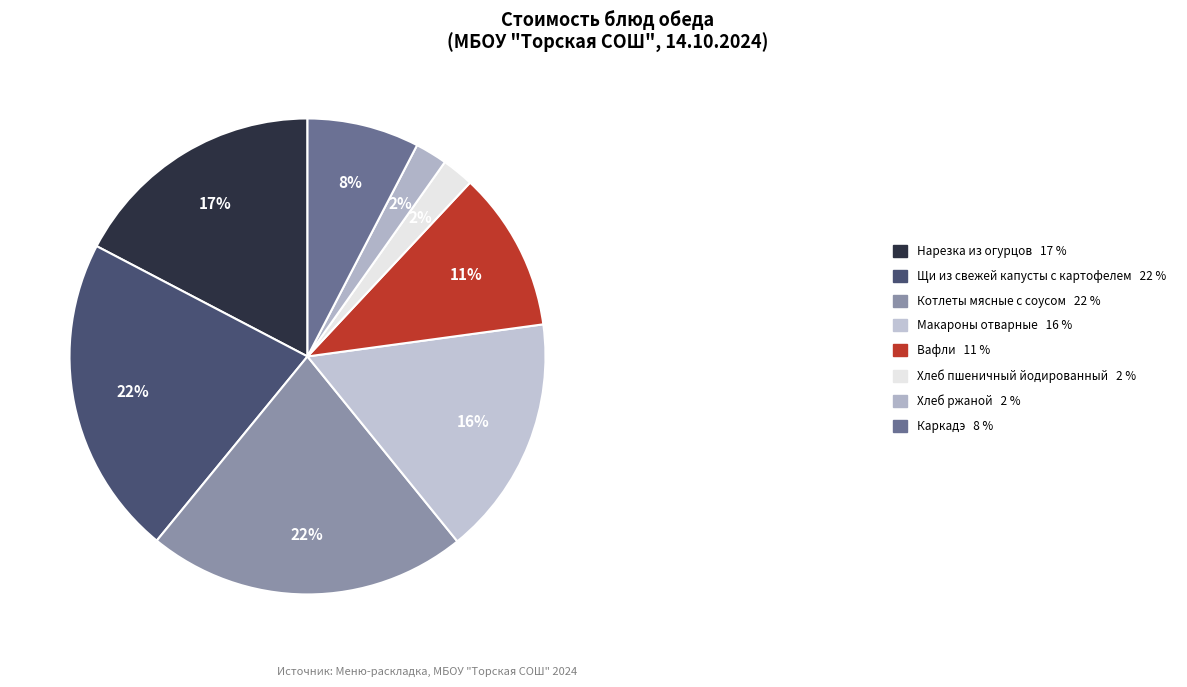

What is the ratio of the value at Щи из свежей капусты с картофелем to the value at Каркадэ?

2.9